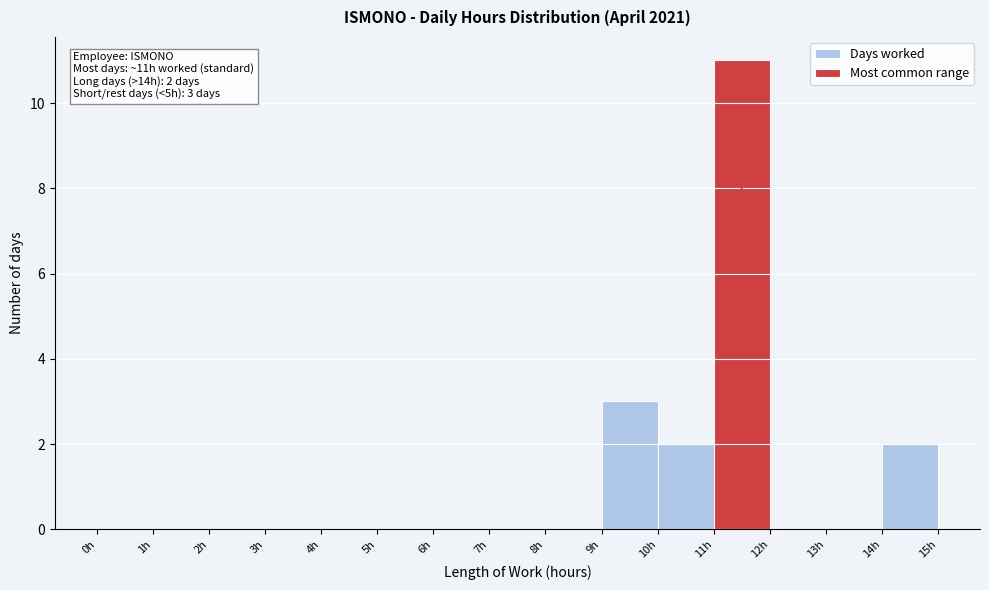

Which range on the x-axis has the tallest bar?

11 to 12